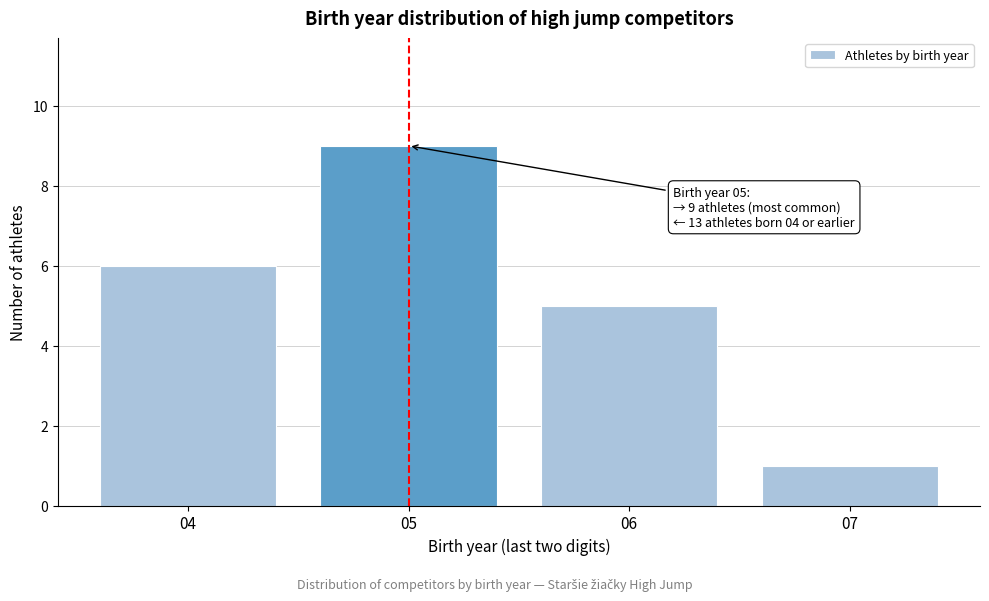

Reading left to right, list all the values displayed in this chart.

04=6	05=9	06=5	07=1